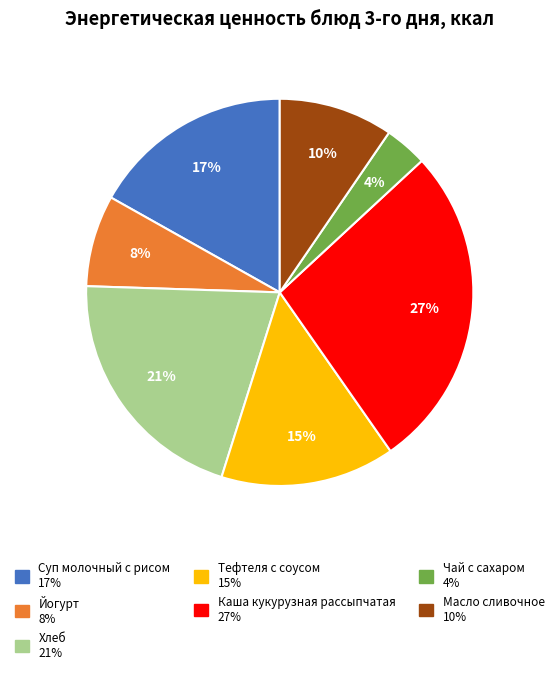

To the nearest percent, what is the difference between the Суп молочный с рисом and Тефтеля с соусом slice percentages?

2%